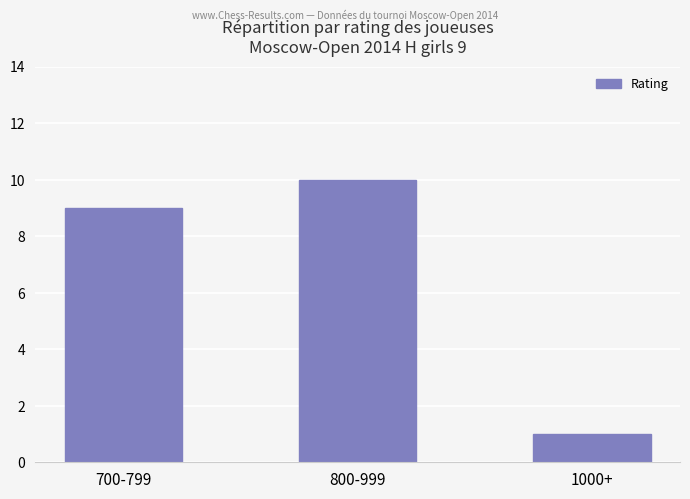

What is the difference between the maximum and minimum values?

9